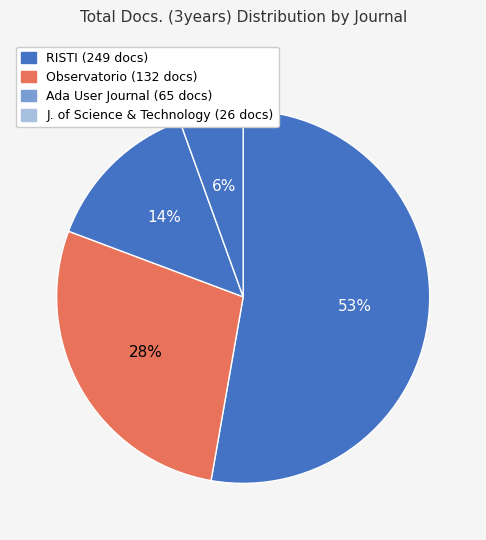

Count the number of slices in the pie.

4